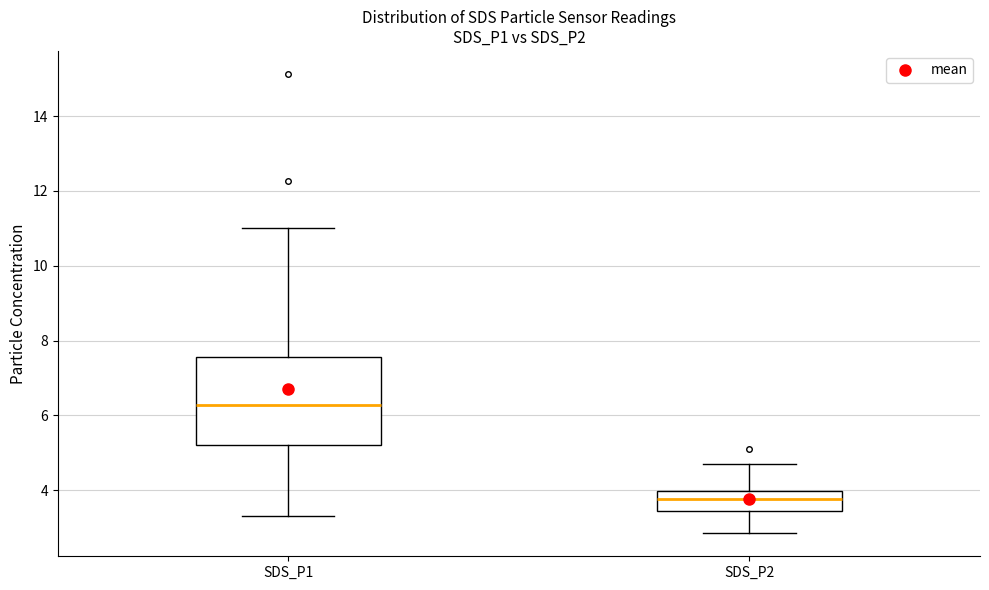

Comparing the boxes themselves (not the whiskers), which one is the tallest?

SDS_P1